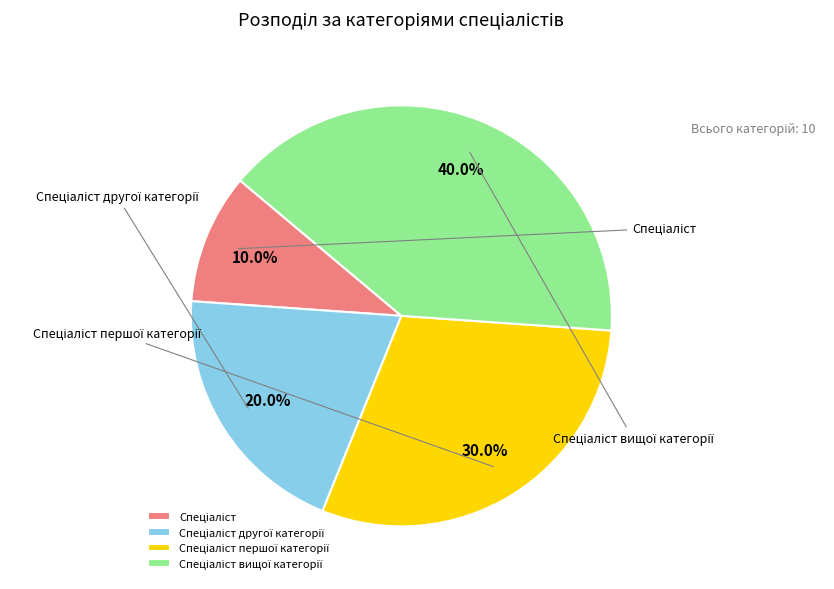

True or false: Спеціаліст вищої категорії accounts for 28% of the total.

False